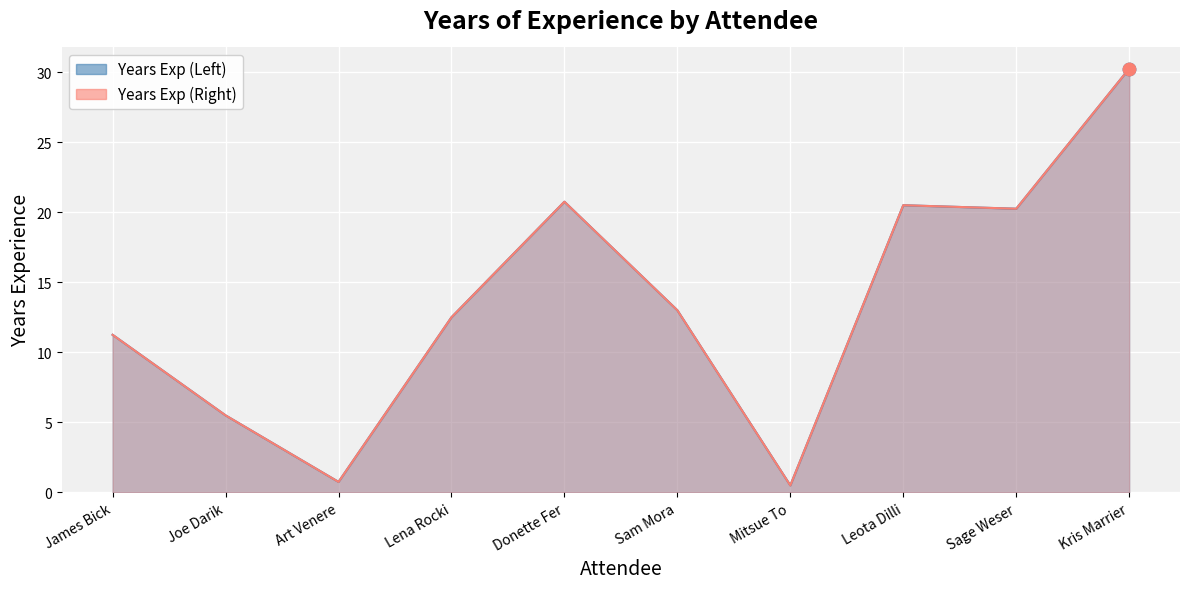

What is the total value across all series at James Bick?

22.5